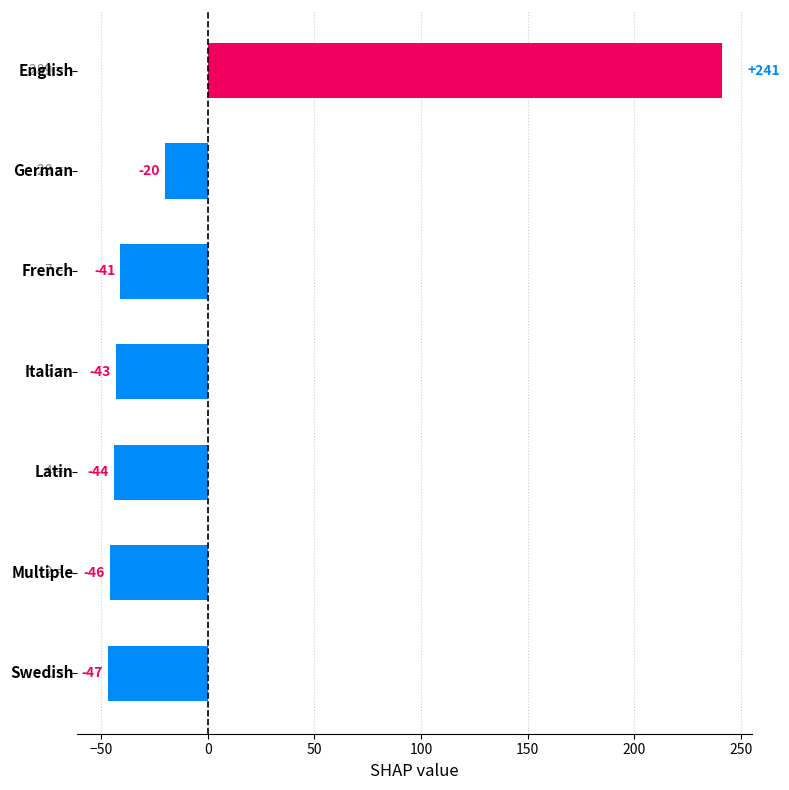

What is the difference between the maximum and minimum values?

288